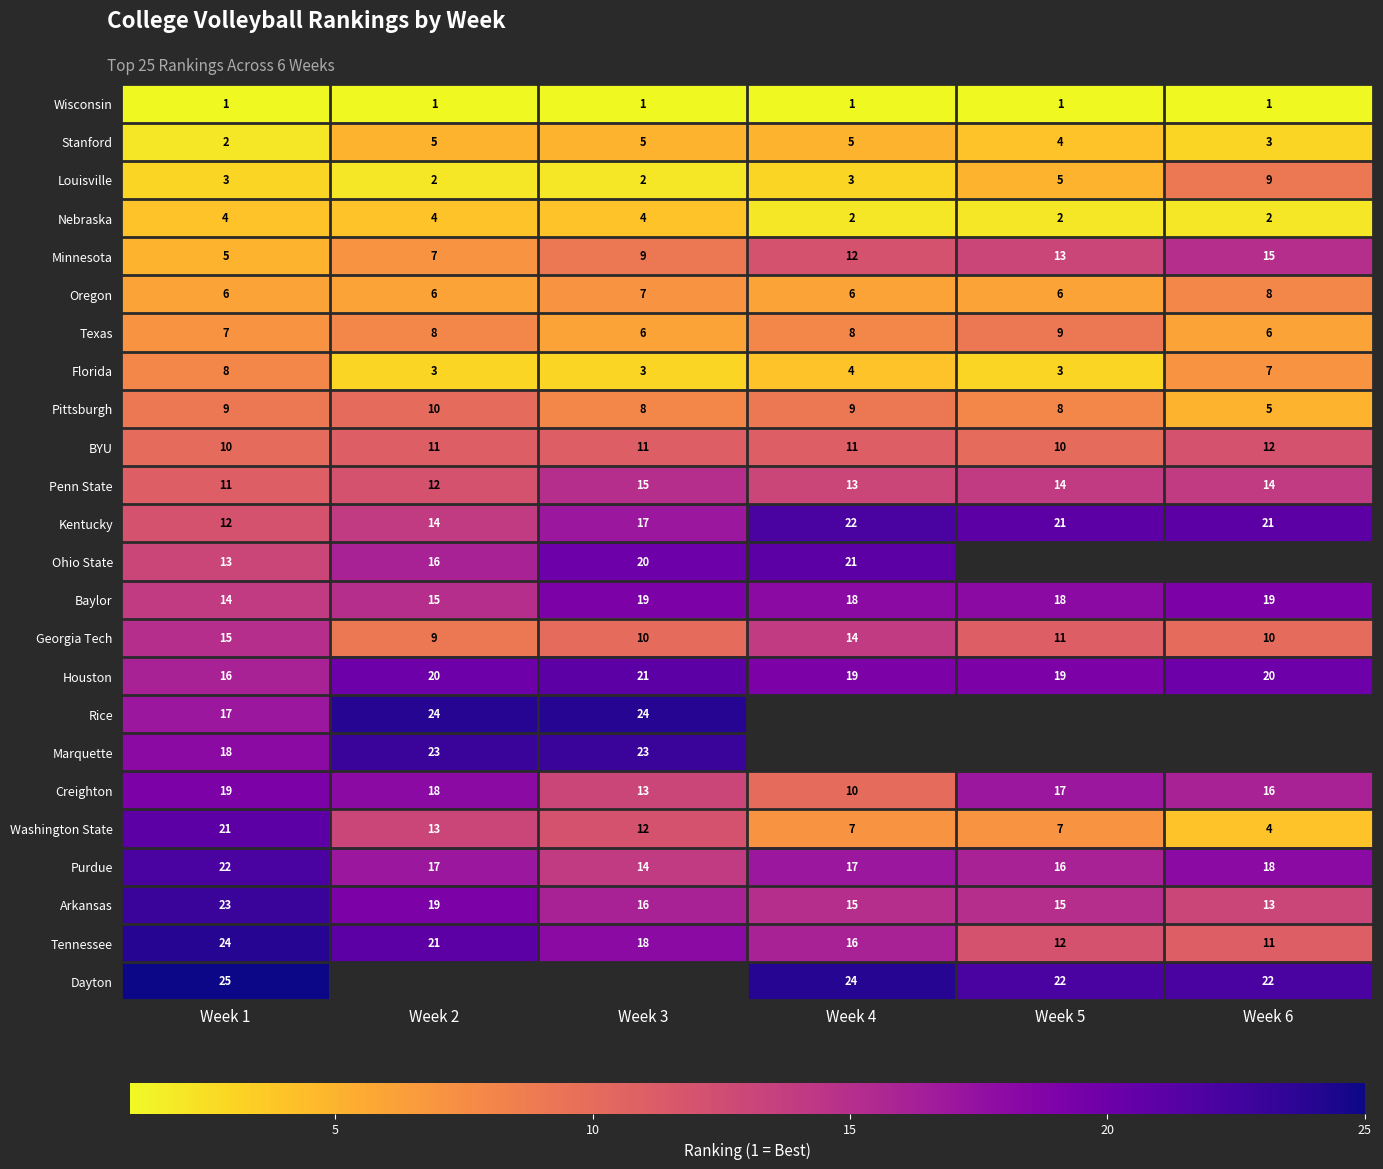

At Week 1, list the series in order from largest to smallest.

Dayton, Tennessee, Arkansas, Purdue, Washington State, Creighton, Marquette, Rice, Houston, Georgia Tech, Baylor, Ohio State, Kentucky, Penn State, BYU, Pittsburgh, Florida, Texas, Oregon, Minnesota, Nebraska, Louisville, Stanford, Wisconsin